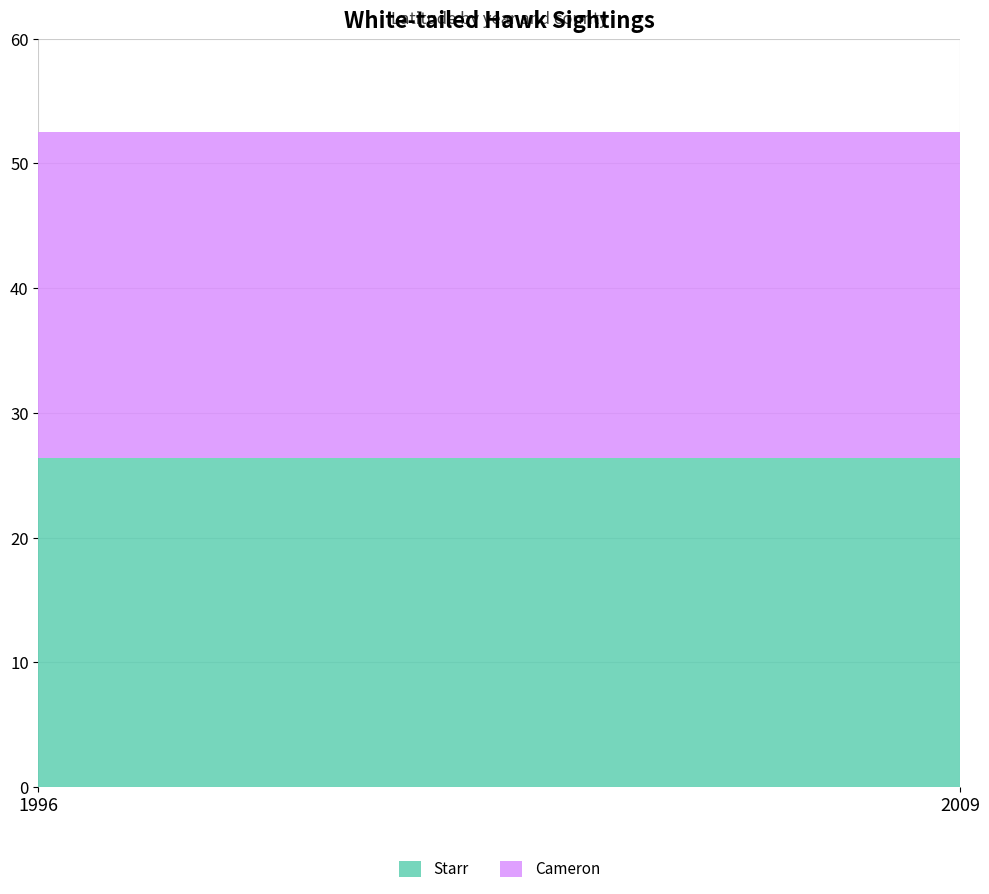

Reading left to right, transcribe all the data shown in this chart.

Starr: 1996-03-22=26.4	2009-04-10=26.4
Cameron: 1996-03-22=26.1	2009-04-10=26.1